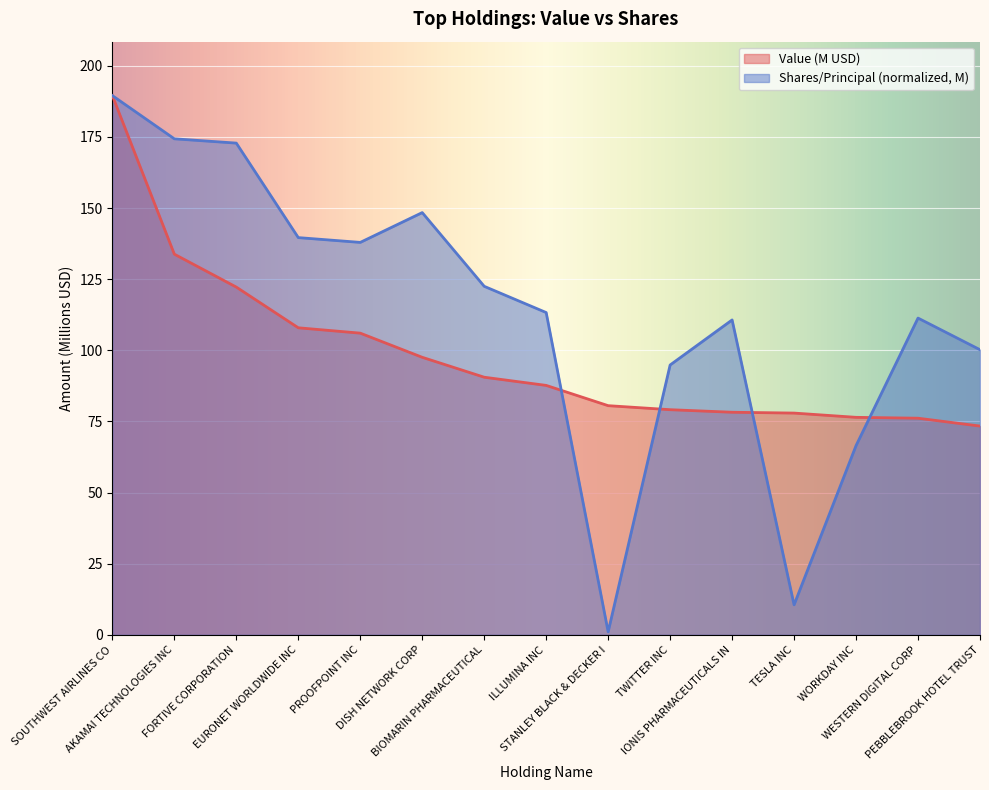

Rank the series by their maximum value, from lowest to highest.

Value, Shares or principal amount